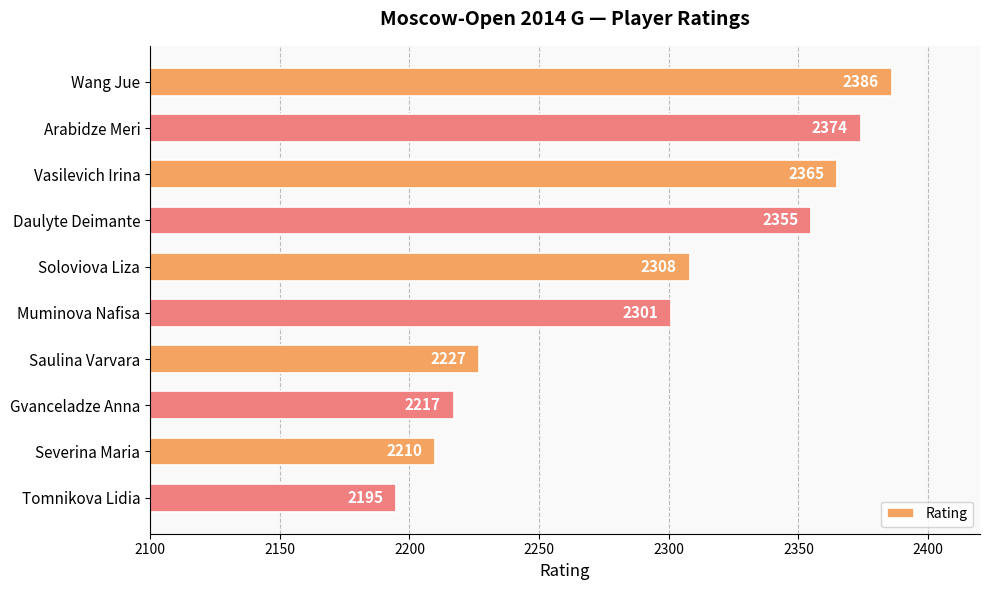

Rank the categories by value from highest to lowest.

Wang Jue, Arabidze Meri, Vasilevich Irina, Daulyte Deimante, Soloviova Liza, Muminova Nafisa, Saulina Varvara, Gvanceladze Anna, Severina Maria, Tomnikova Lidia